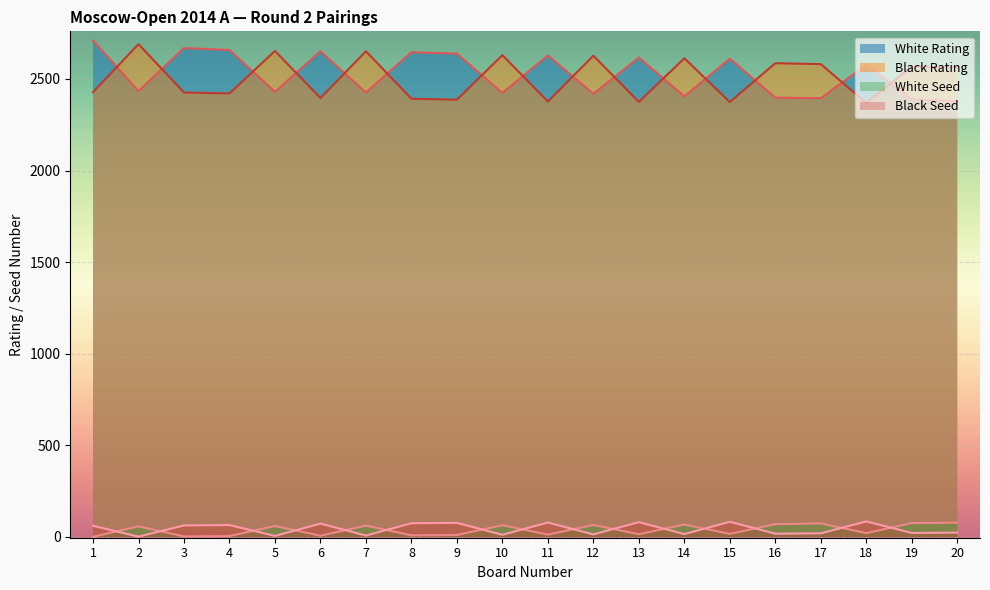

True or false: Black Seed and Black Rating intersect in this chart.

False